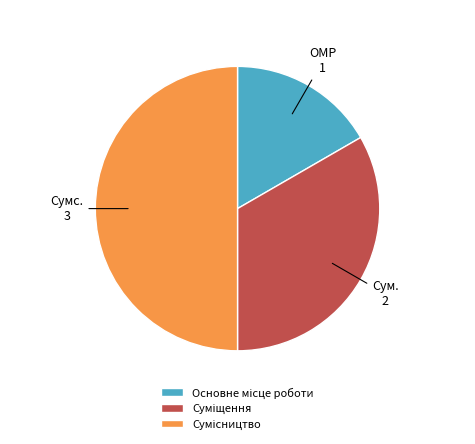

How many segments does this pie chart have?

3